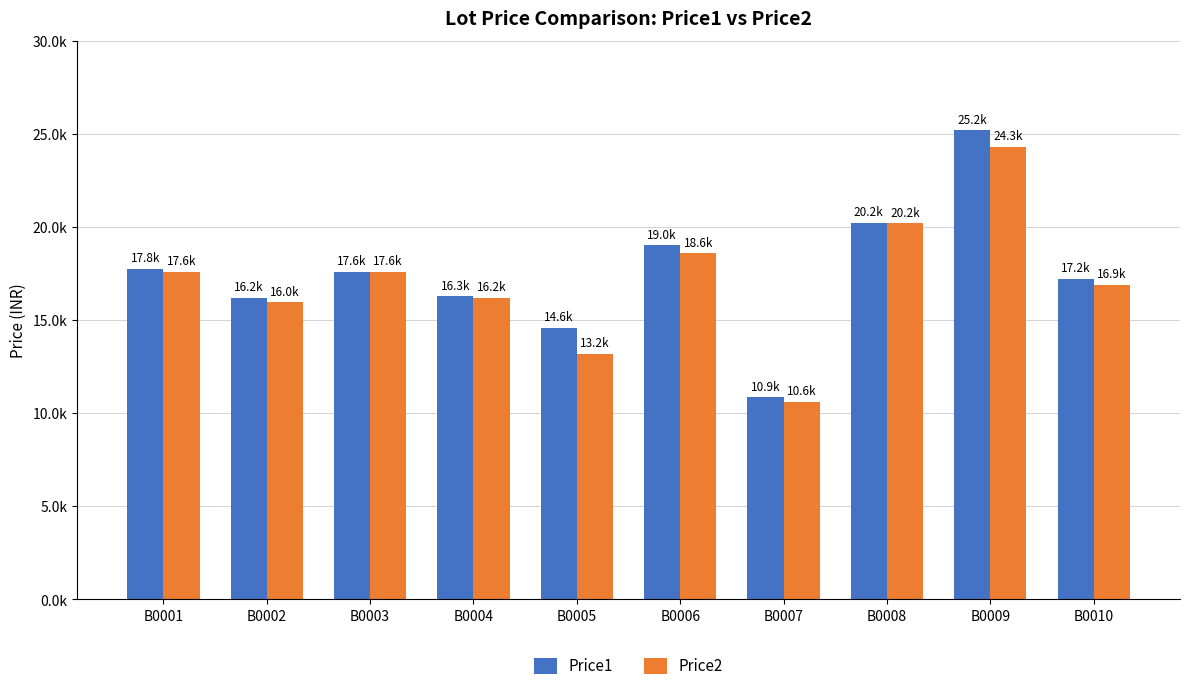

Is it true that Price1 equals 10869 at B0007?

True